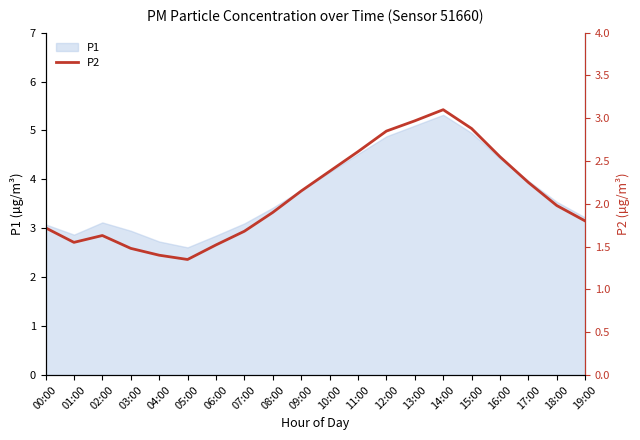

Is it true that P1 equals 1.3 at 00:00?

False